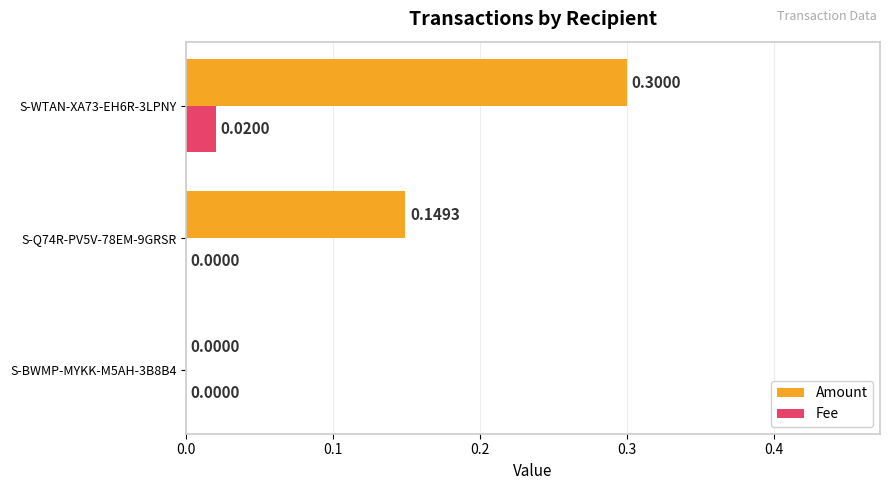

How many series are shown in this chart?

2